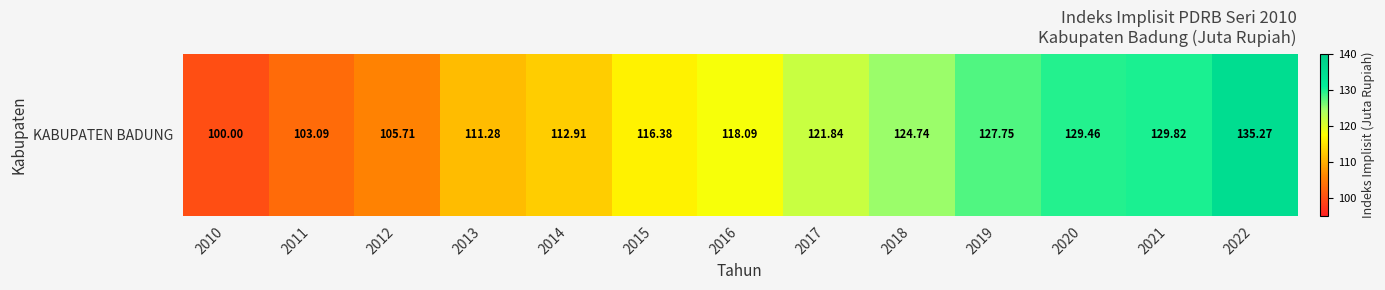

Reading left to right, list all the values displayed in this chart.

100.0	103.1	105.7	111.3	112.9	116.4	118.1	121.8	124.7	127.8	129.5	129.8	135.3